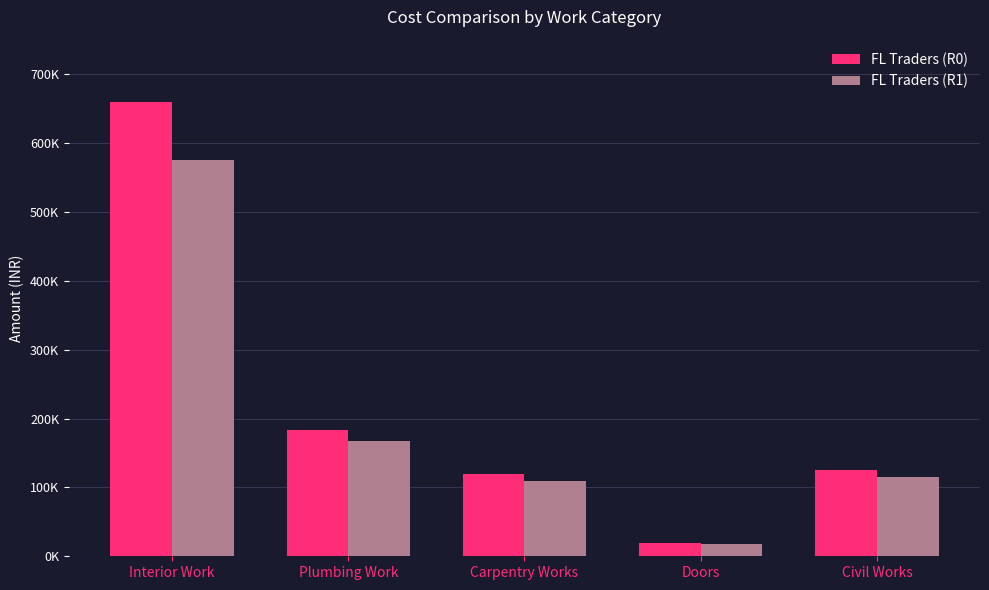

What is the total value across all series at Doors?

38000